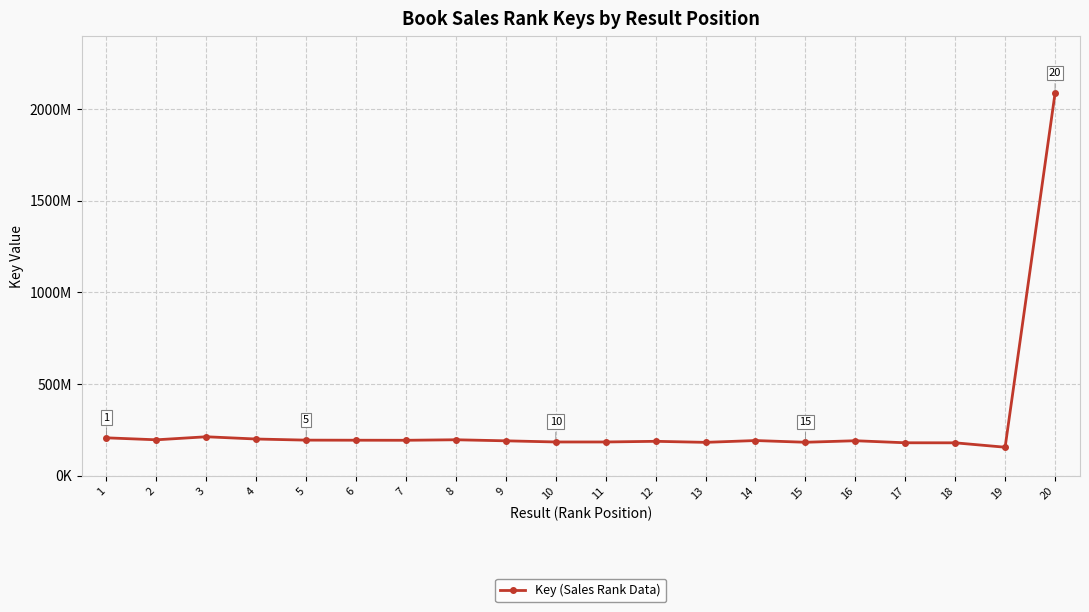

What is the value of the 1st point from the left?

206611209